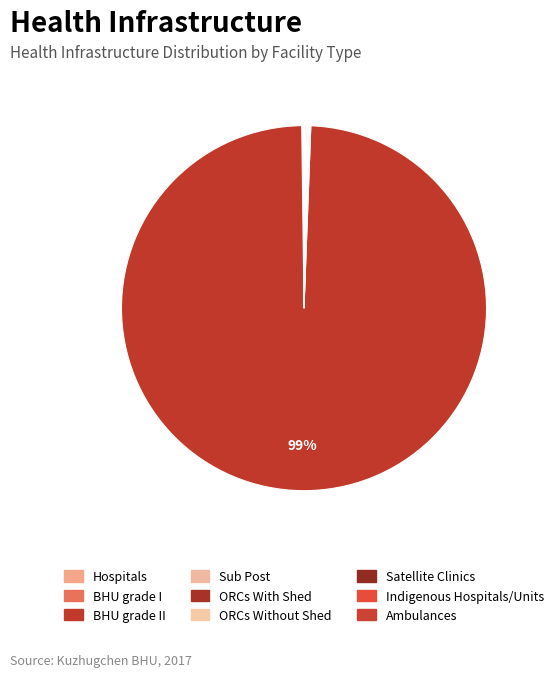

The ORCs With Shed slice represents 10% of the pie. True or false?

False